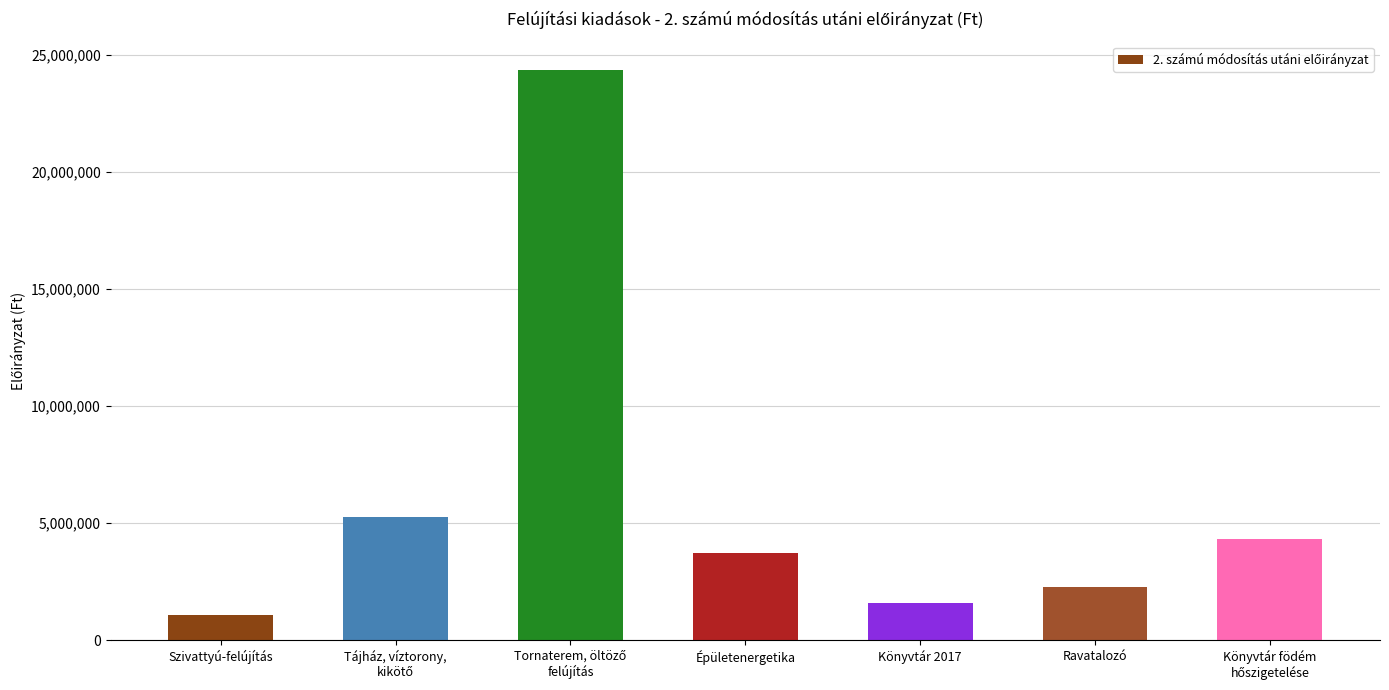

Read the value at Szivattyú-felújítás, to the nearest 100.

1058300